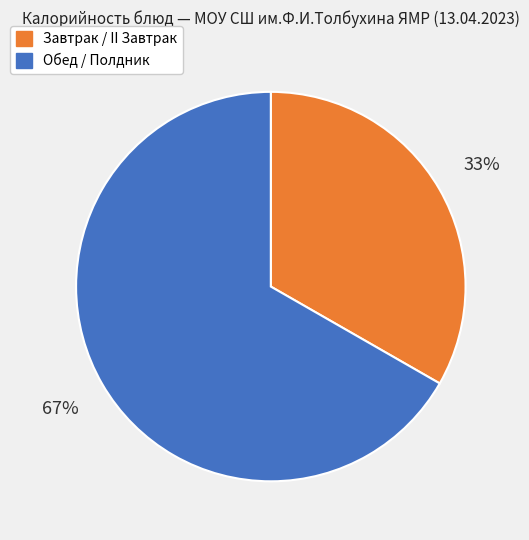

How many slices are in this pie chart?

2